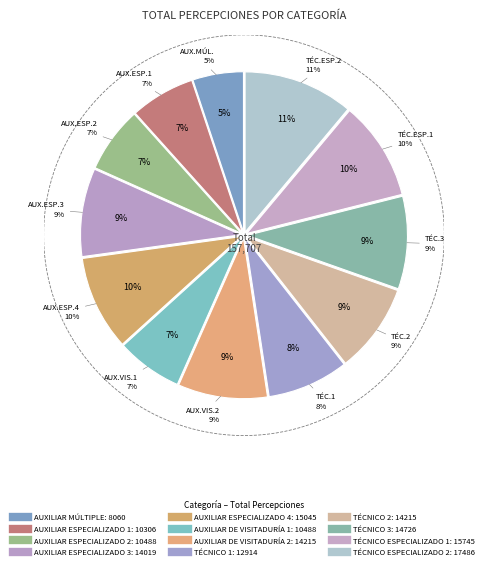

Is there any slice that represents more than half of the pie?

No